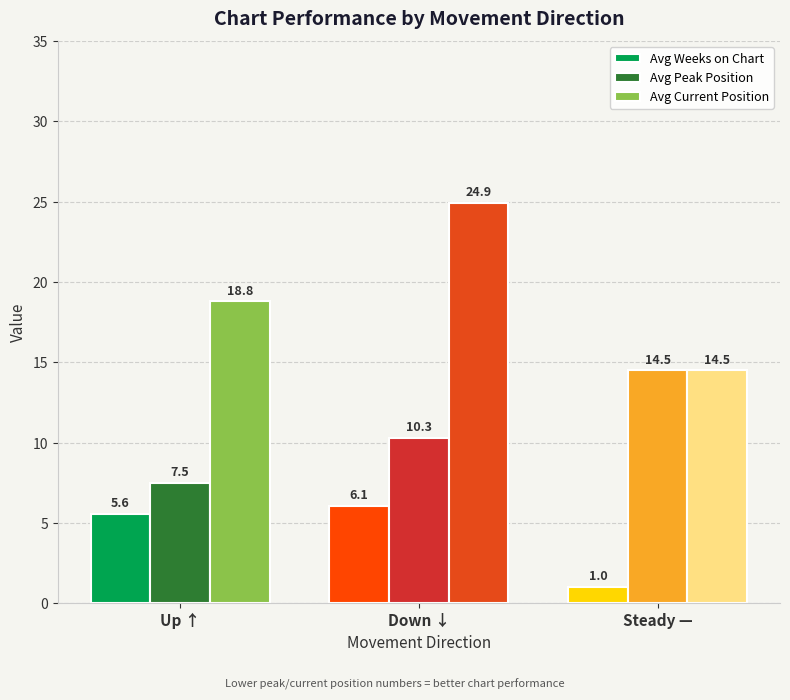

What is the average value of the Avg Peak Position series?

10.8